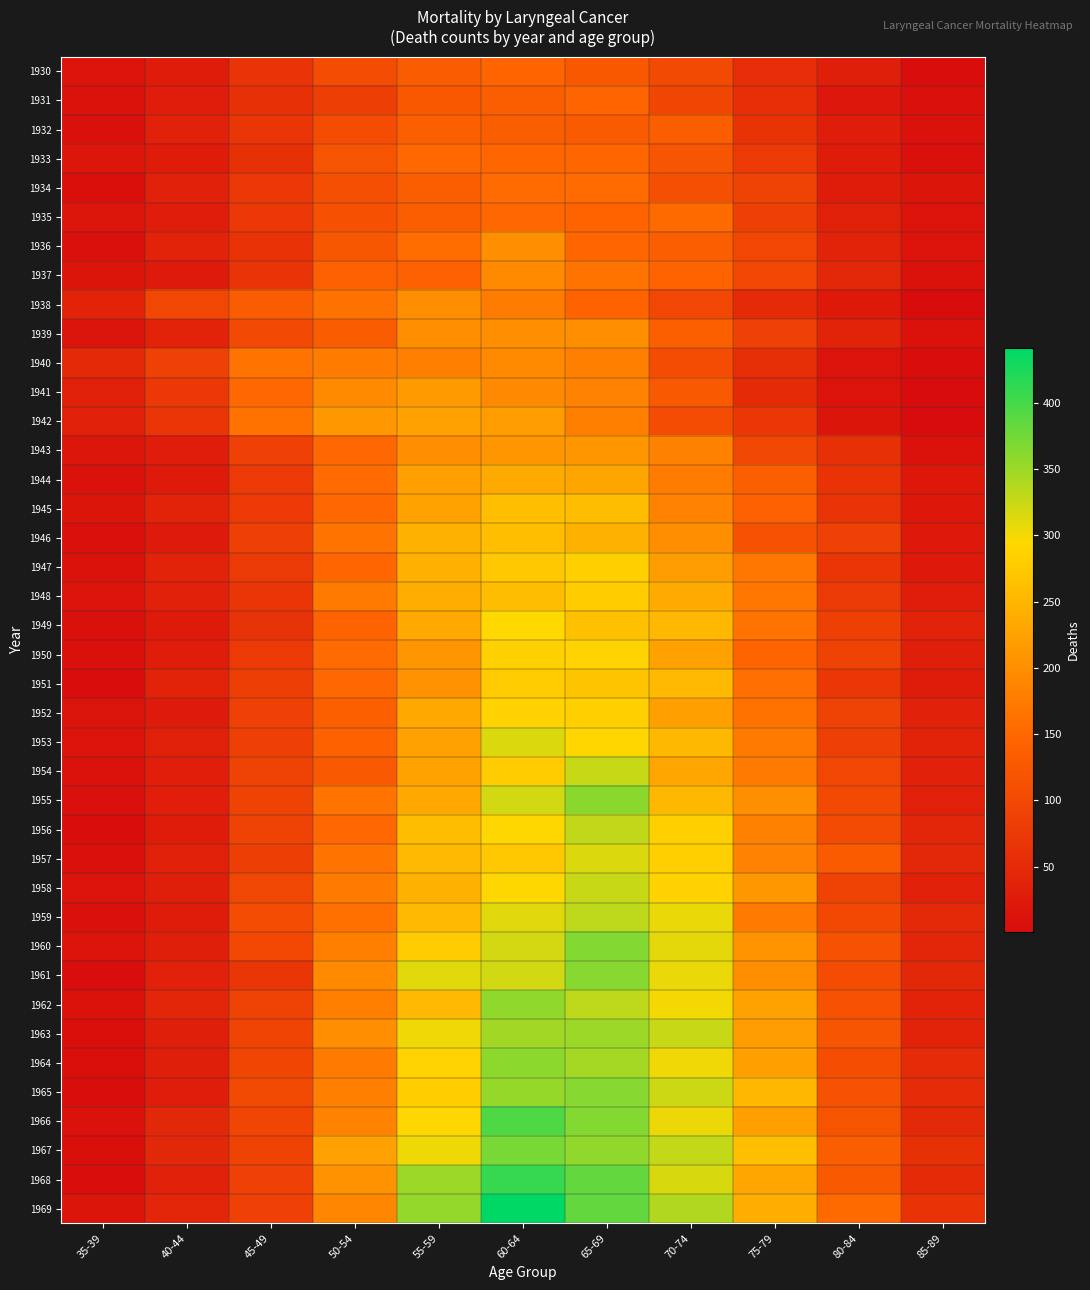

At 50-54, list the series in order from smallest to largest.

1931, 1932, 1930, 1934, 1935, 1933, 1936, 1954, 1939, 1952, 1937, 1953, 1949, 1947, 1951, 1943, 1945, 1956, 1944, 1950, 1959, 1938, 1957, 1946, 1955, 1948, 1958, 1964, 1940, 1960, 1962, 1965, 1966, 1969, 1961, 1941, 1963, 1968, 1942, 1967